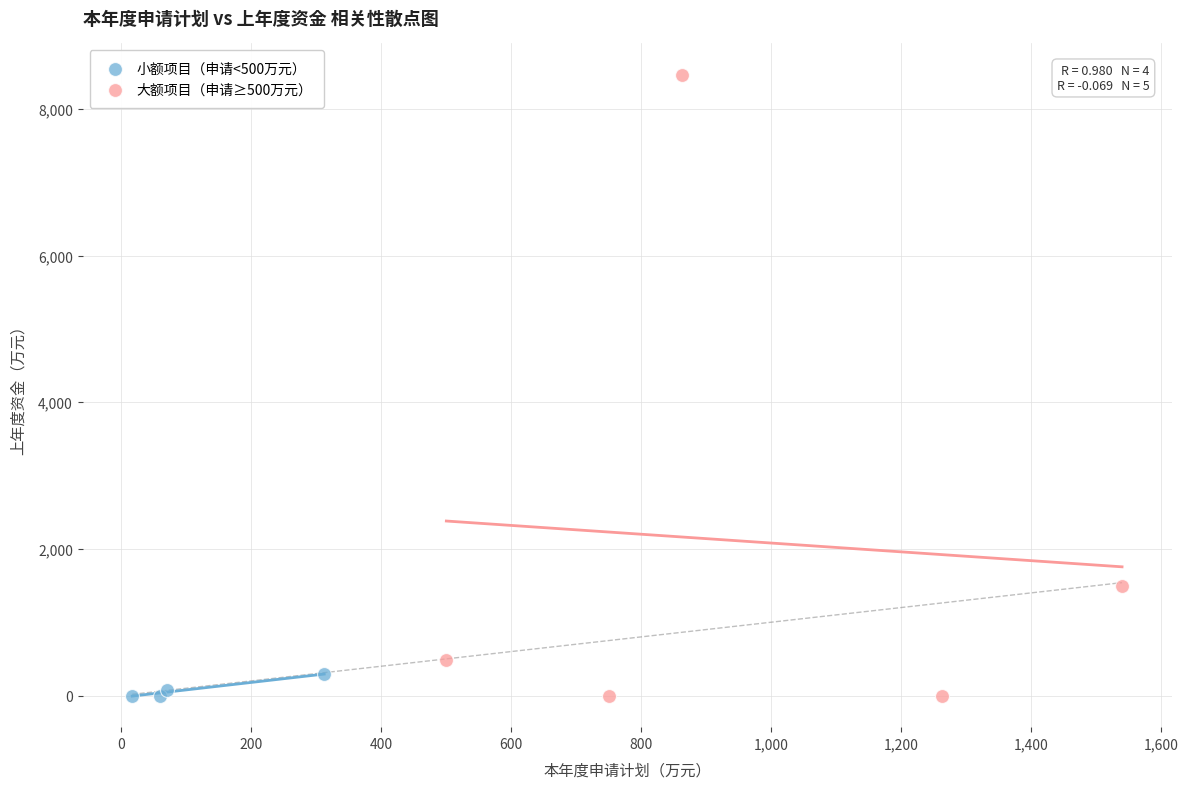

Which series contains the highest Y value?

大额项目（申请≥500万元）